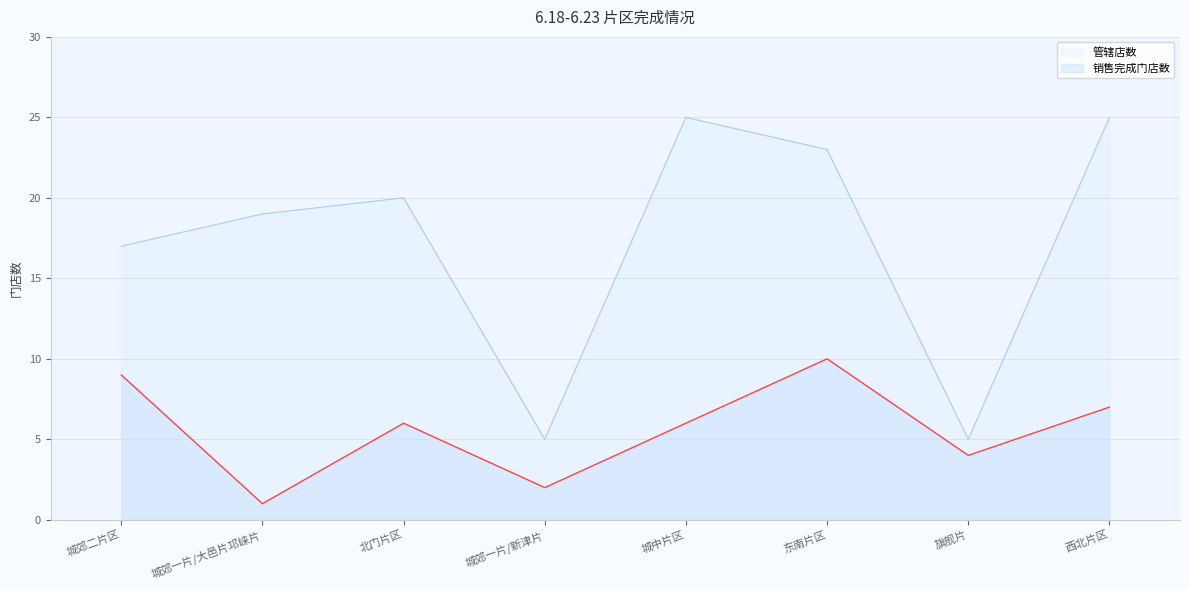

What is the difference between the maximum and minimum values in the 销售完成门店数 series?

9